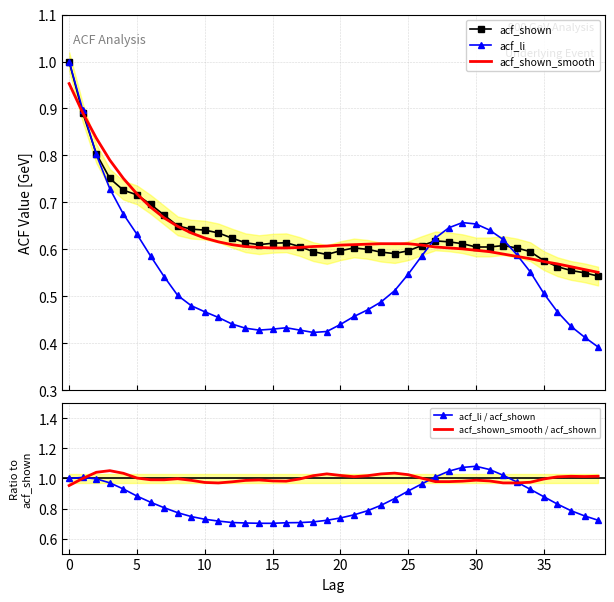

At which label is acf_li / acf_shown closest to 0?

15